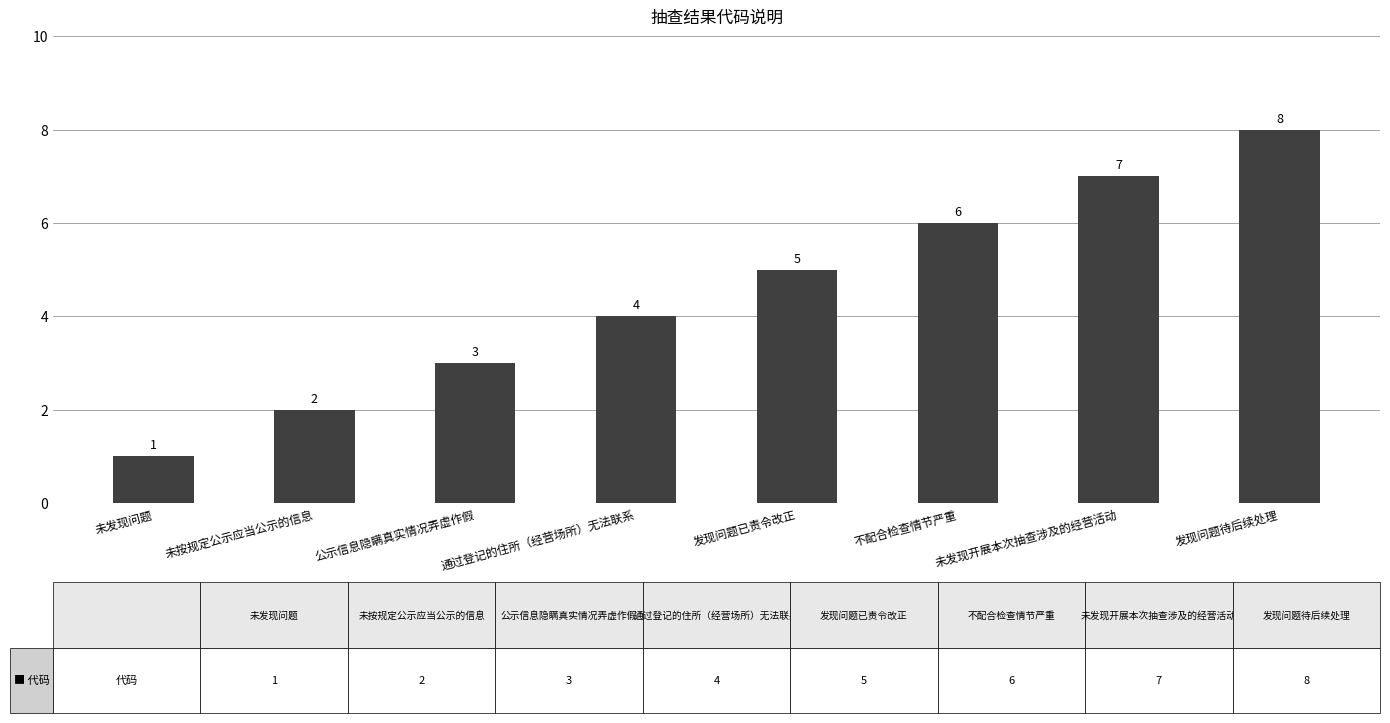

How many values are between 3 and 7?

5